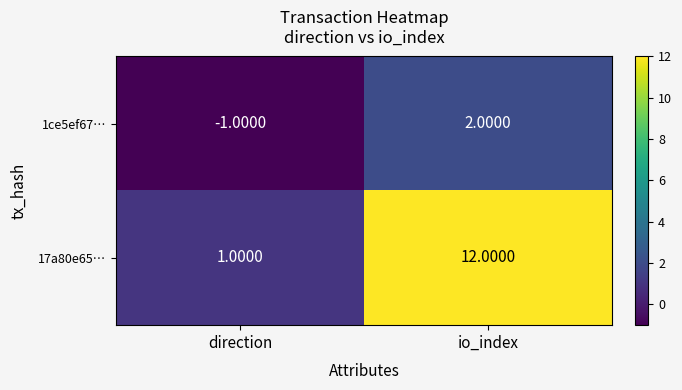

Which series changed the most between direction and io_index?

17a80e65…